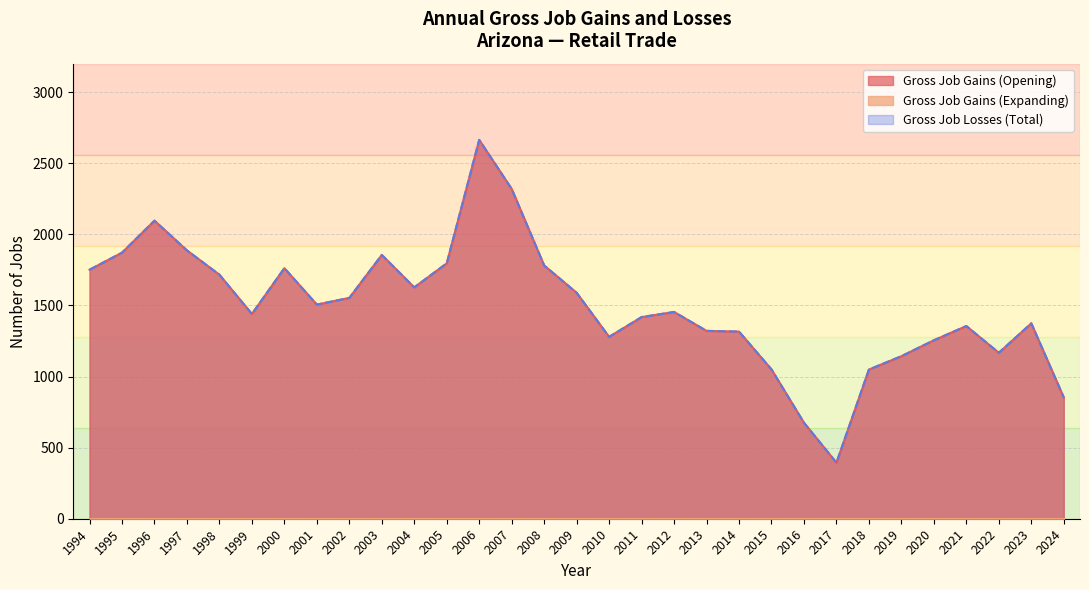

True or false: Gross Job Gains (Opening) has more than 2 points higher than both neighbors.

True